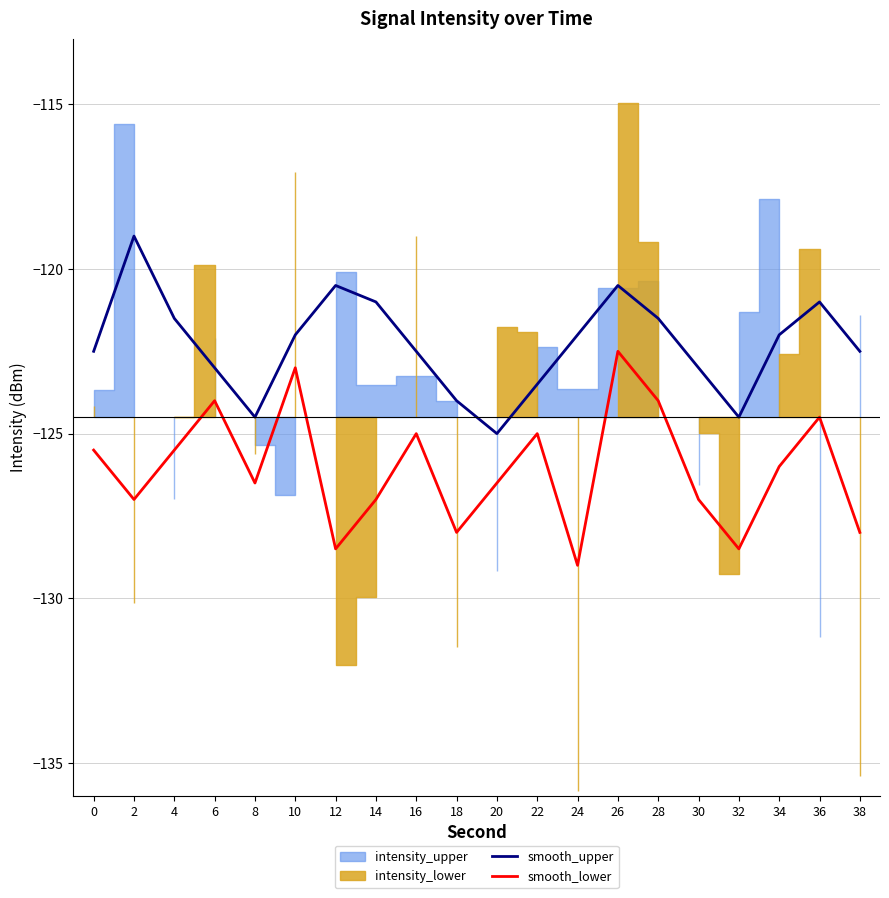

Where is the first local minimum for smooth_upper?

8